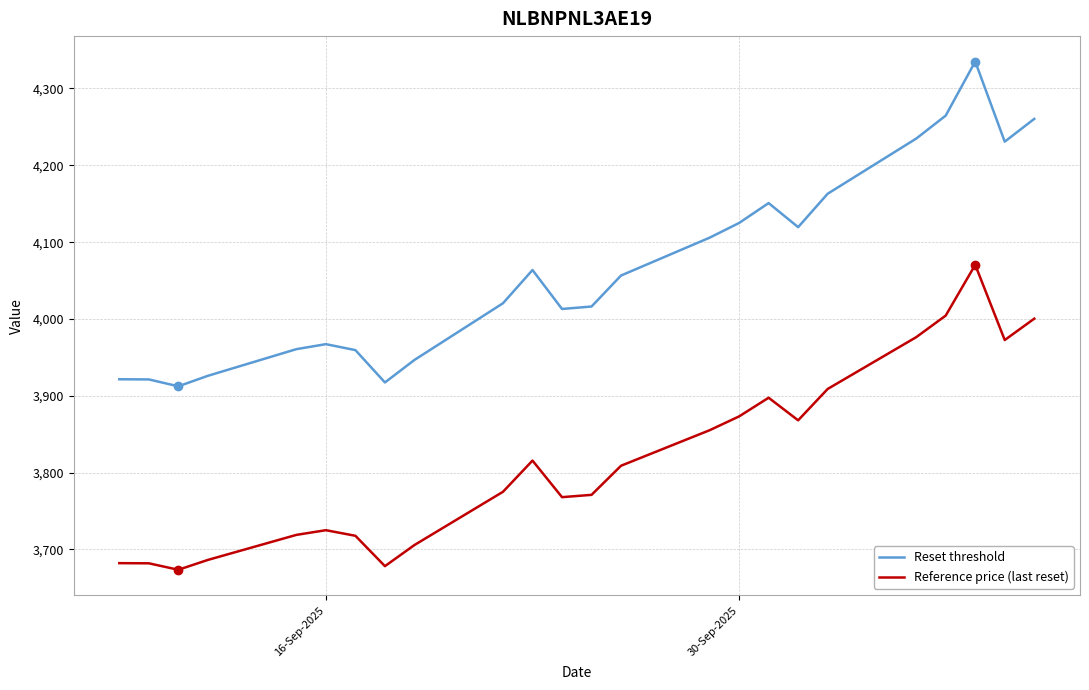

Does the chart display data point markers on the line(s)?

No